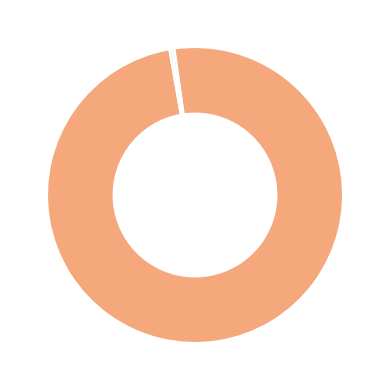

Does any single category account for the majority?

Yes